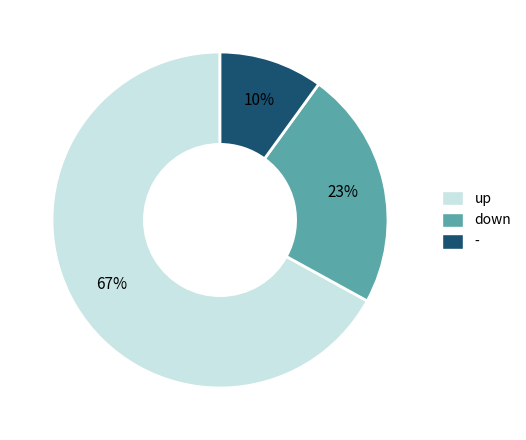

True or false: down accounts for 23% of the total.

True